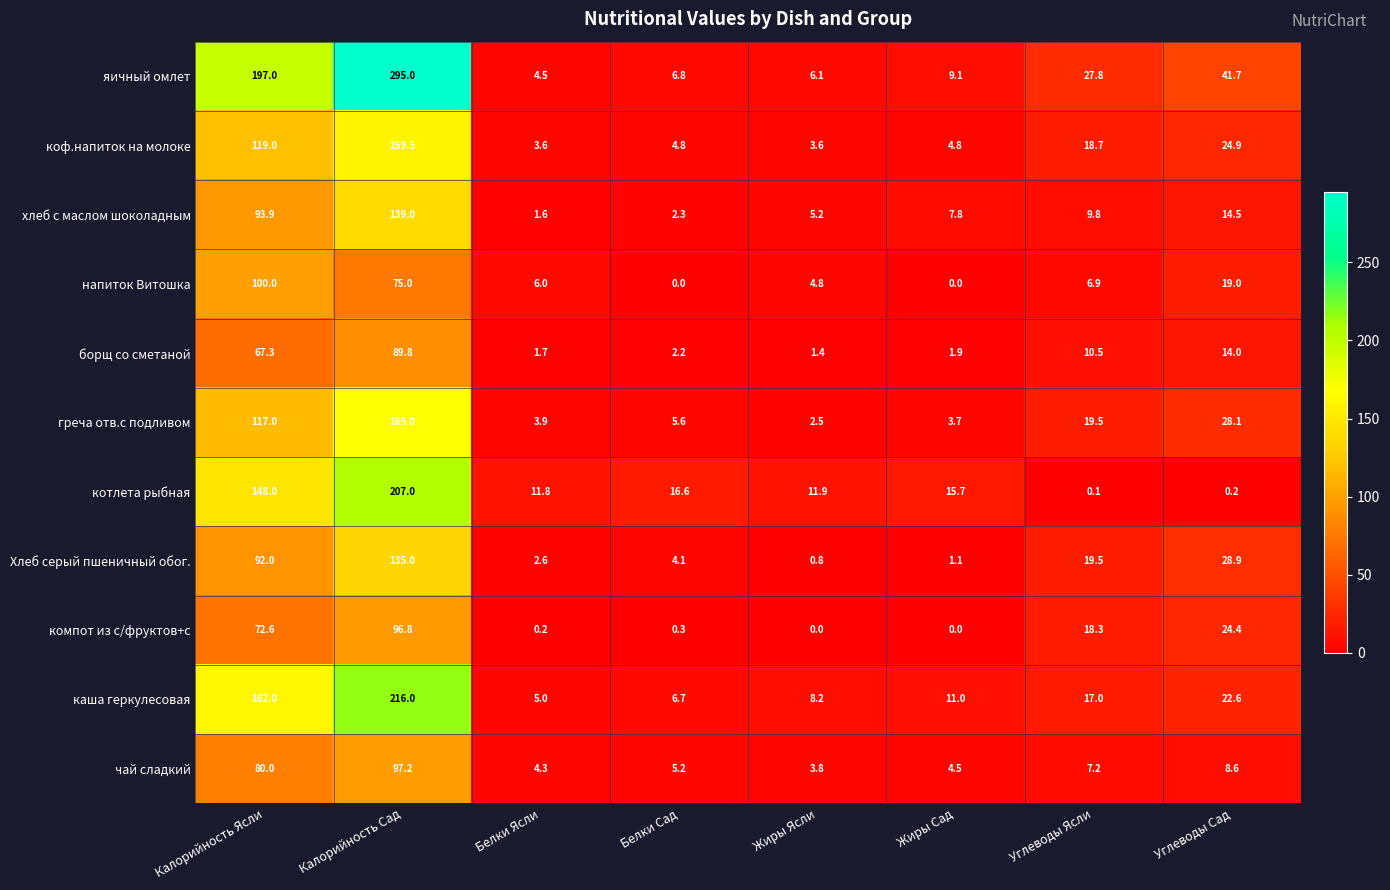

Which category has the highest value in the напиток Витошка series?

Калорийность Ясли